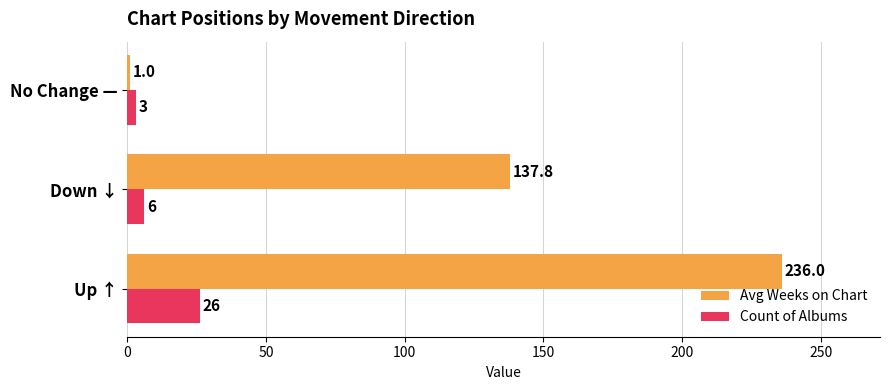

Between Up ↑ and Down ↓, which series saw the biggest shift?

Avg Weeks on Chart